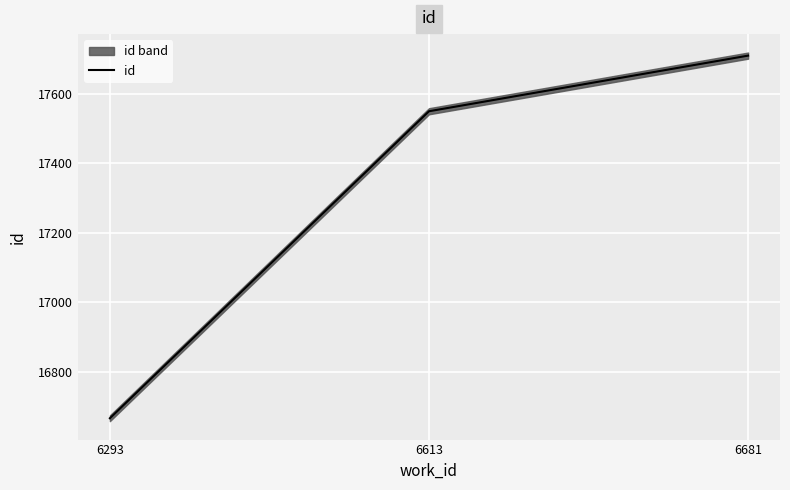

Reading left to right, transcribe all the data shown in this chart.

16667	17550	17710